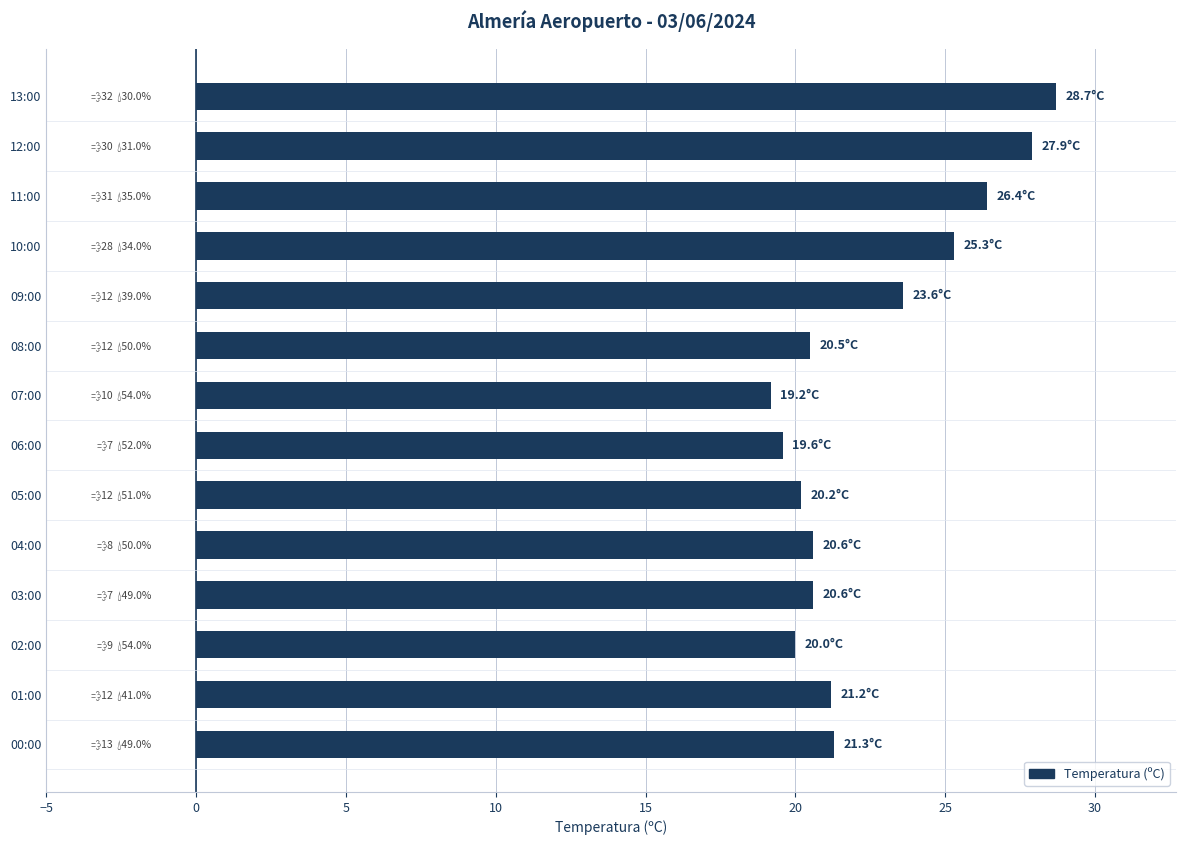

What is the sum of all values?

315.1